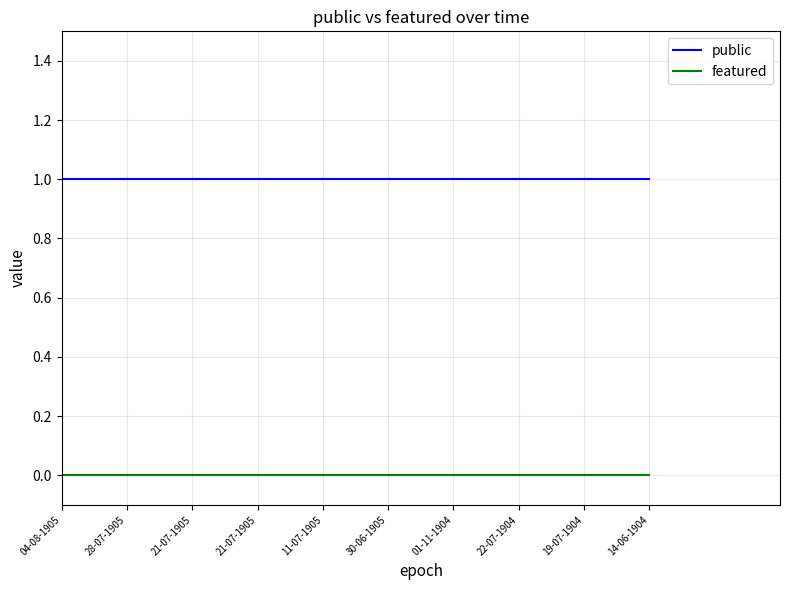

Reading left to right, what are all the values shown in this chart?

public: 04-08-1905=1	28-07-1905=1	21-07-1905=1	21-07-1905=1	11-07-1905=1	30-06-1905=1	01-11-1904=1	22-07-1904=1	19-07-1904=1	14-06-1904=1
featured: 04-08-1905=0	28-07-1905=0	21-07-1905=0	21-07-1905=0	11-07-1905=0	30-06-1905=0	01-11-1904=0	22-07-1904=0	19-07-1904=0	14-06-1904=0